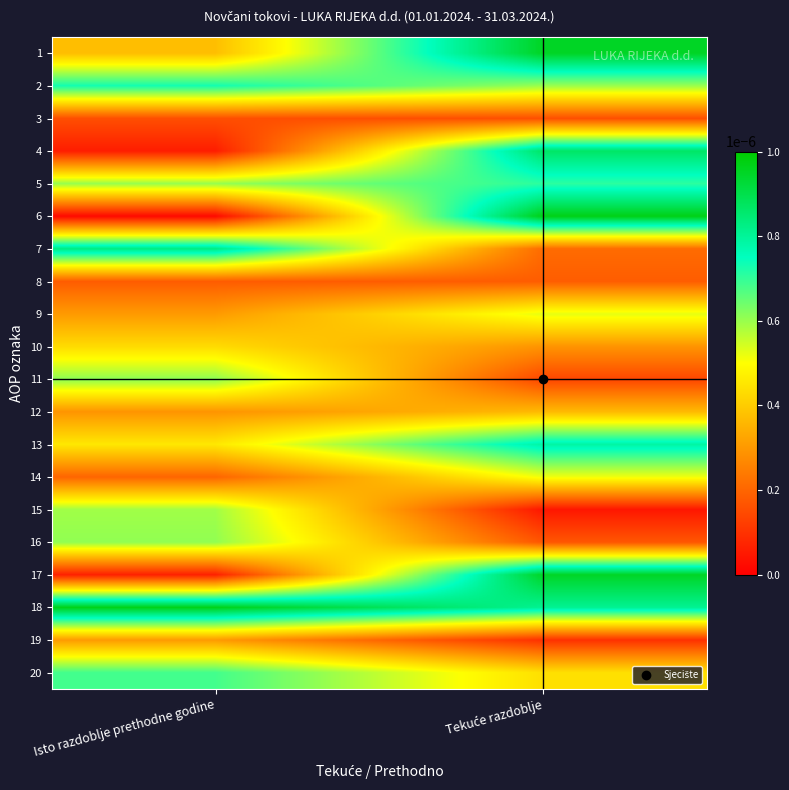

Rank the series by their maximum value, from highest to lowest.

6, 18, 1, 17, 4, 7, 13, 2, 5, 20, 11, 16, 15, 9, 14, 10, 12, 19, 8, 3